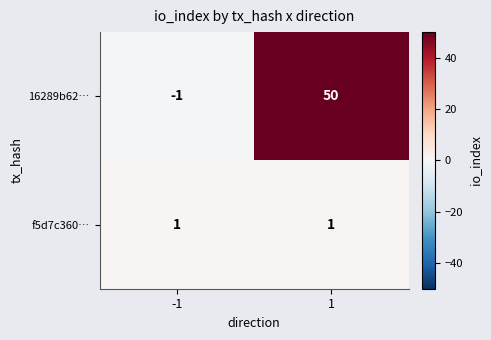

Which series has the widest spread of values?

16289b62…